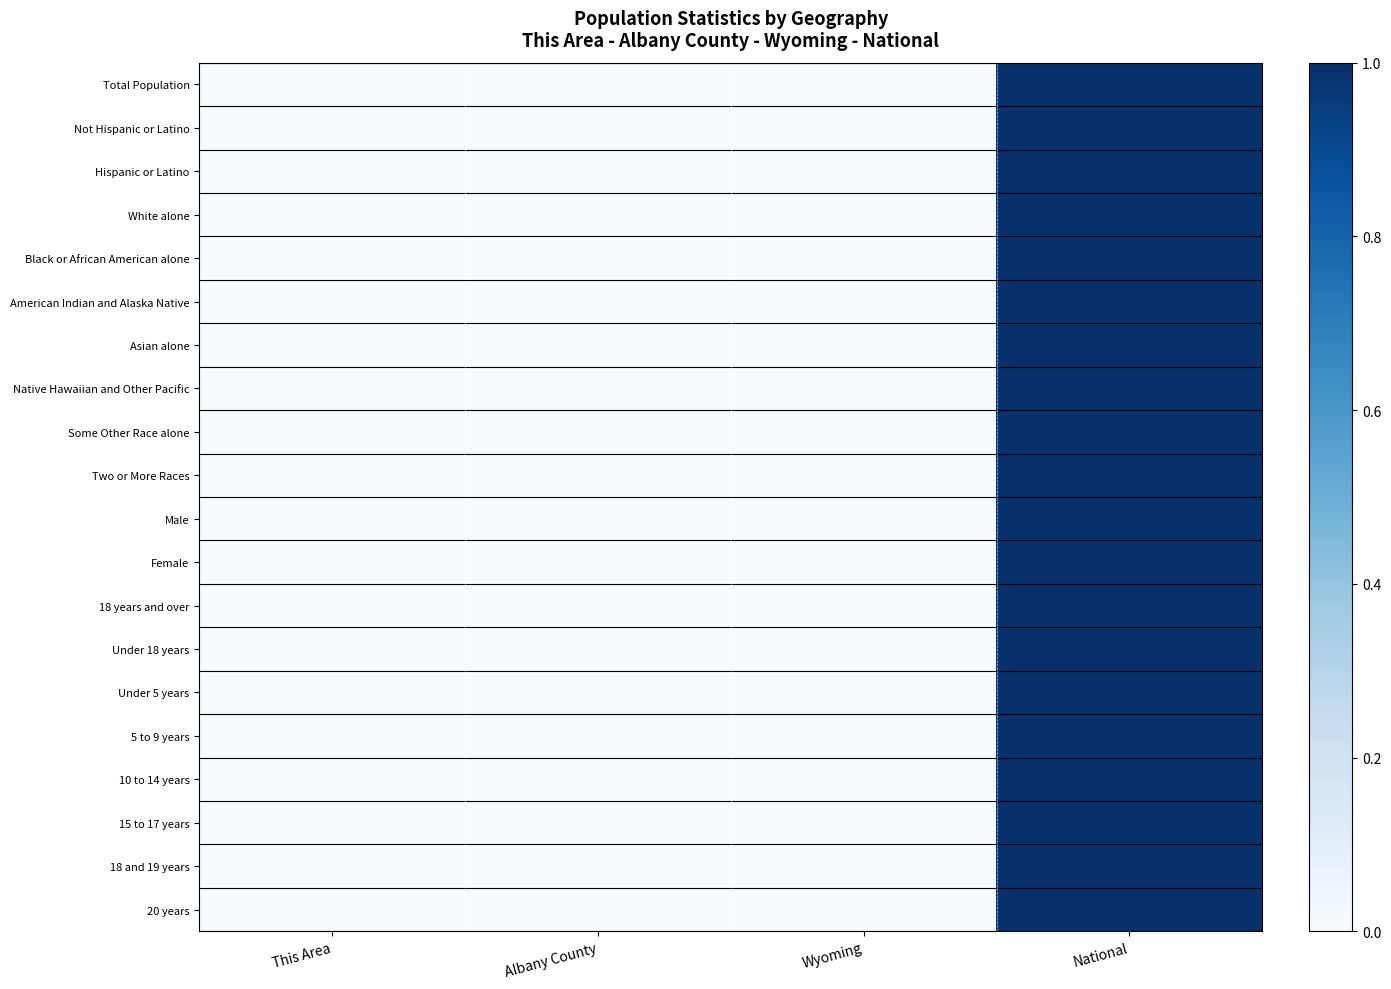

List the series in order of their peak value, lowest first.

Total Population, Not Hispanic or Latino, Hispanic or Latino, White alone, Black or African American alone, American Indian and Alaska Native, Asian alone, Native Hawaiian and Other Pacific, Some Other Race alone, Two or More Races, Male, Female, 18 years and over, Under 18 years, Under 5 years, 5 to 9 years, 10 to 14 years, 15 to 17 years, 18 and 19 years, 20 years